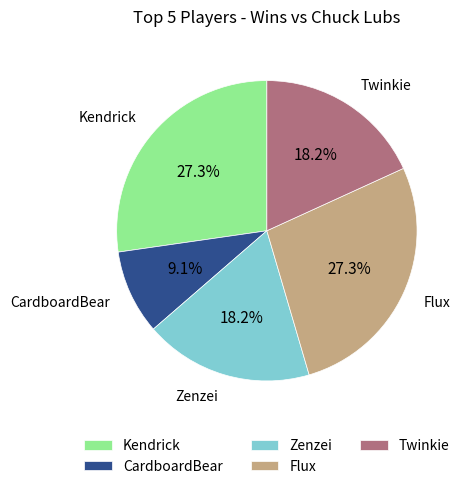

How many segments does this pie chart have?

5